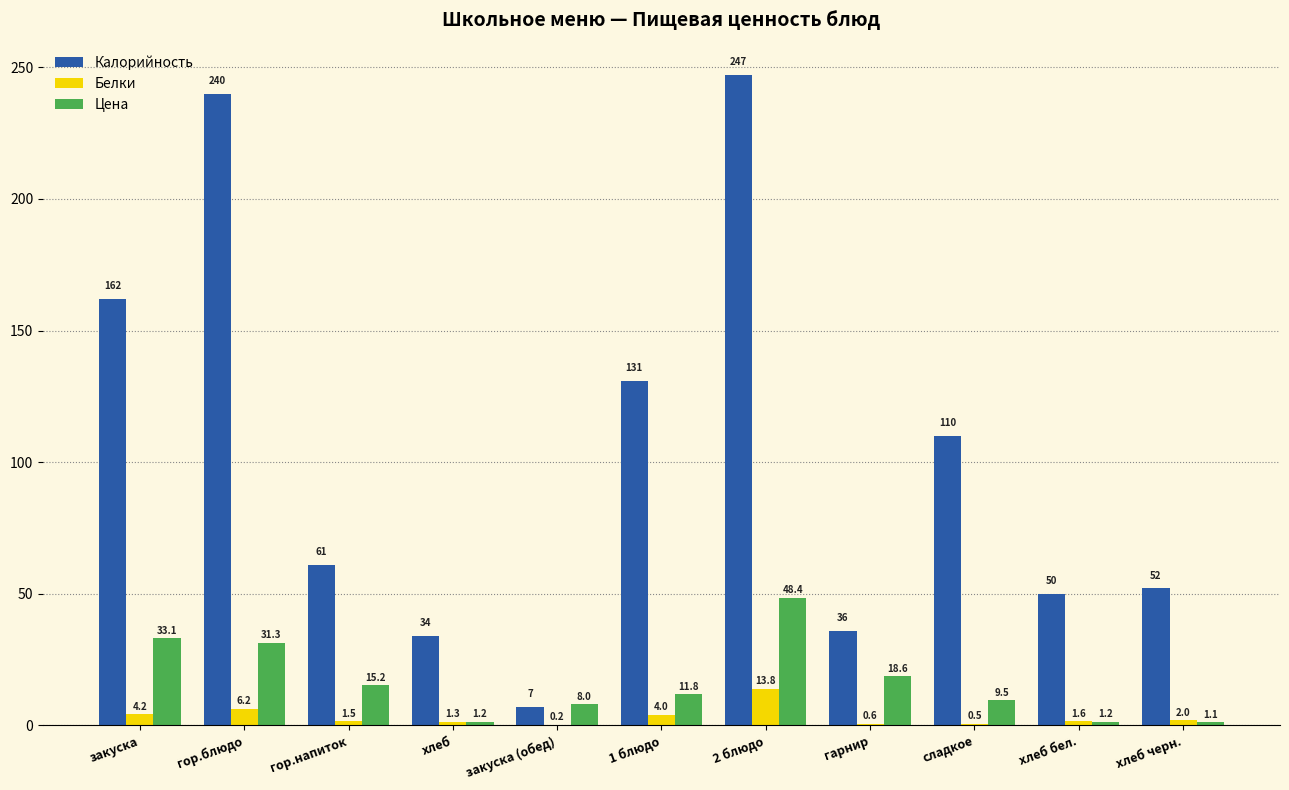

What is the maximum value shown in the chart?

247.0